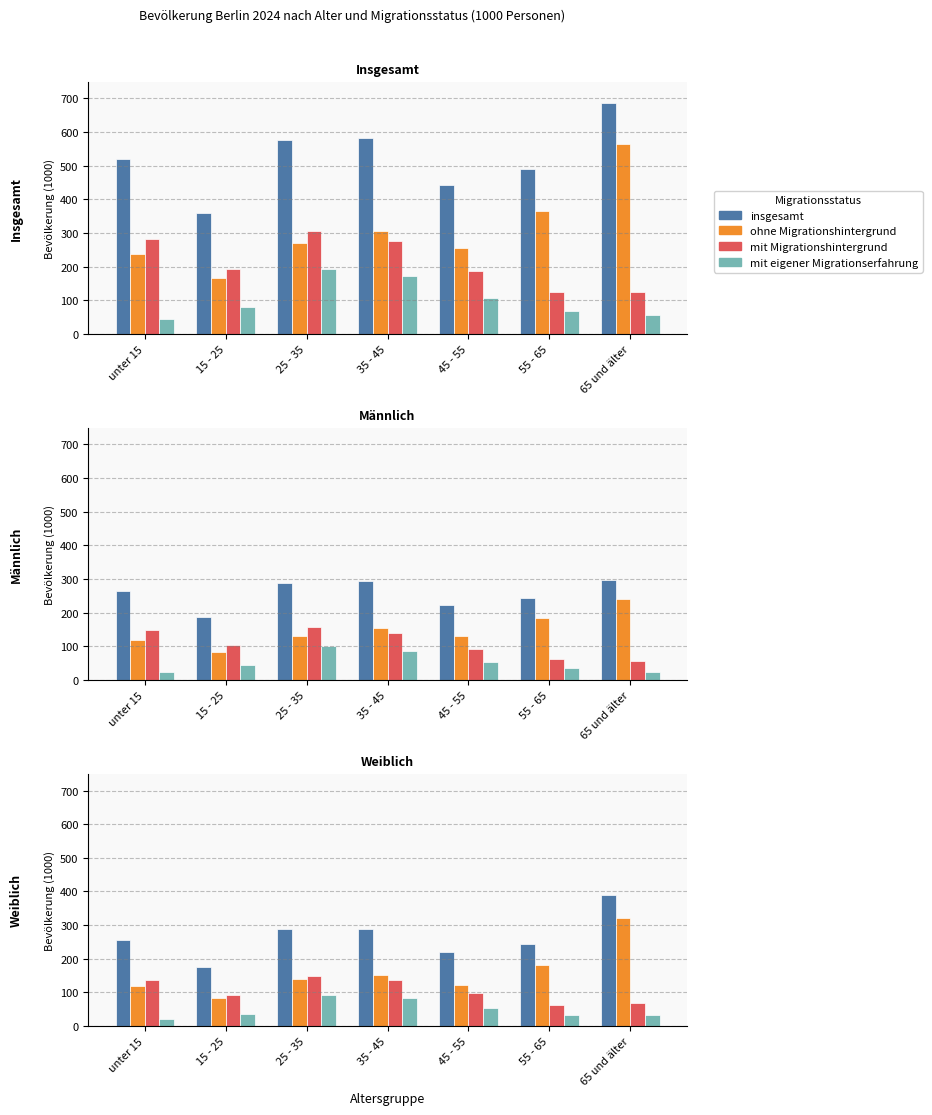

Which series changed the most between 25 - 35 and 65 und älter?

ohne Migrationshintergrund